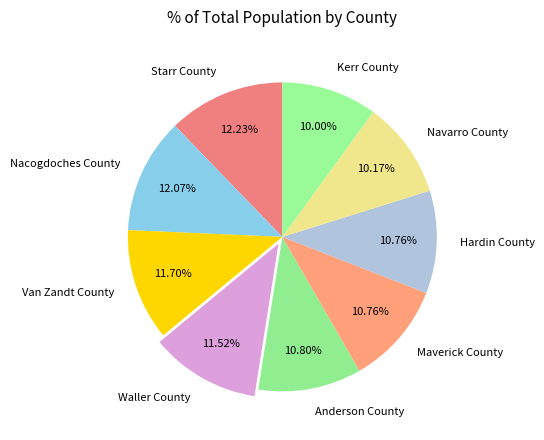

Approximately how many times larger is the value at Maverick County compared to Navarro County?

1.1